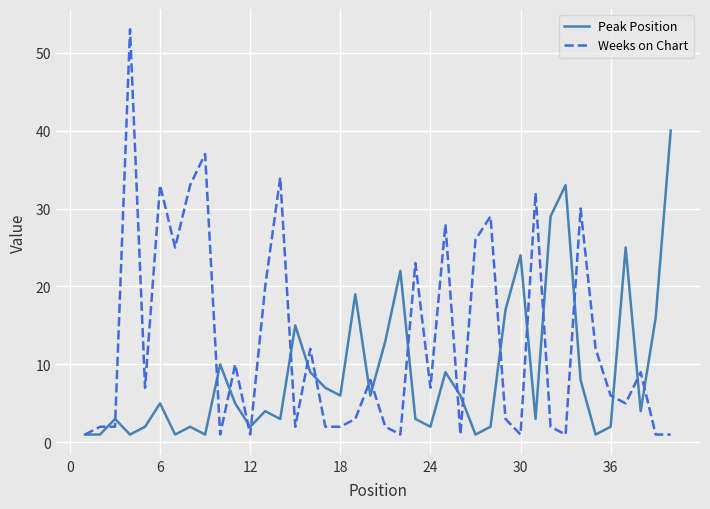

Rank the series by their average value, from lowest to highest.

Peak Position, Weeks on Chart